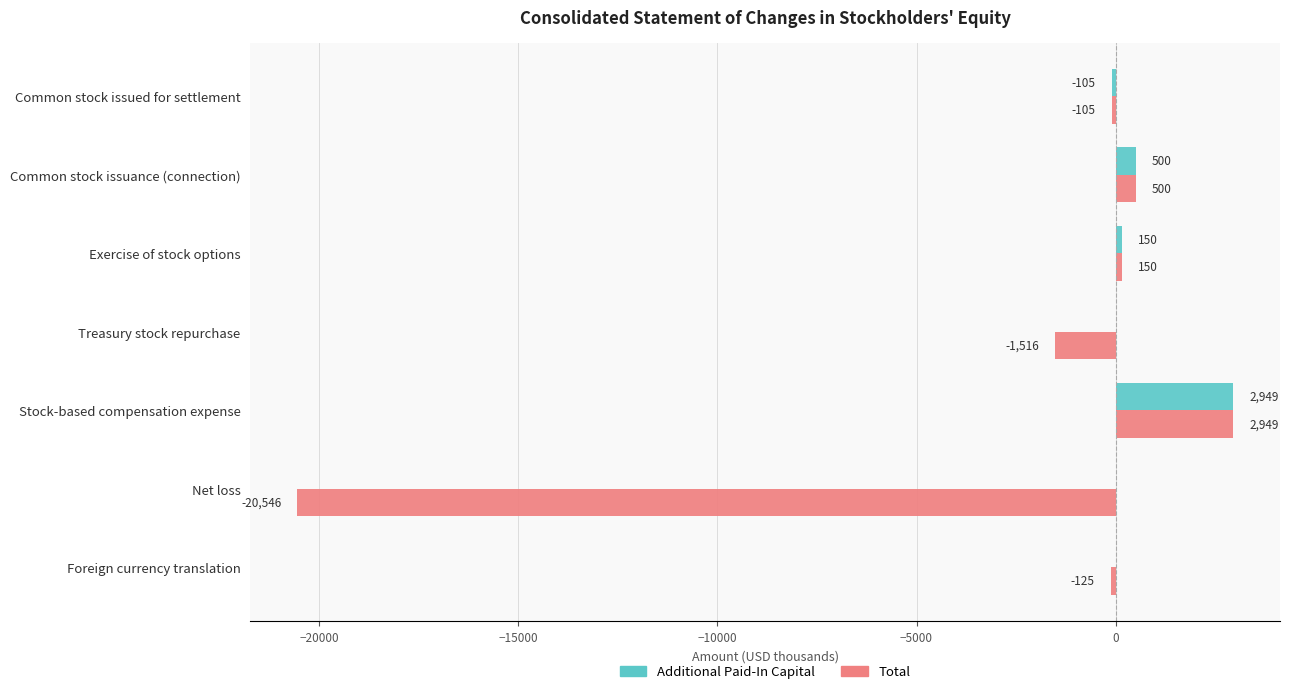

Which label corresponds to the largest value in the chart?

Stock-based compensation expense